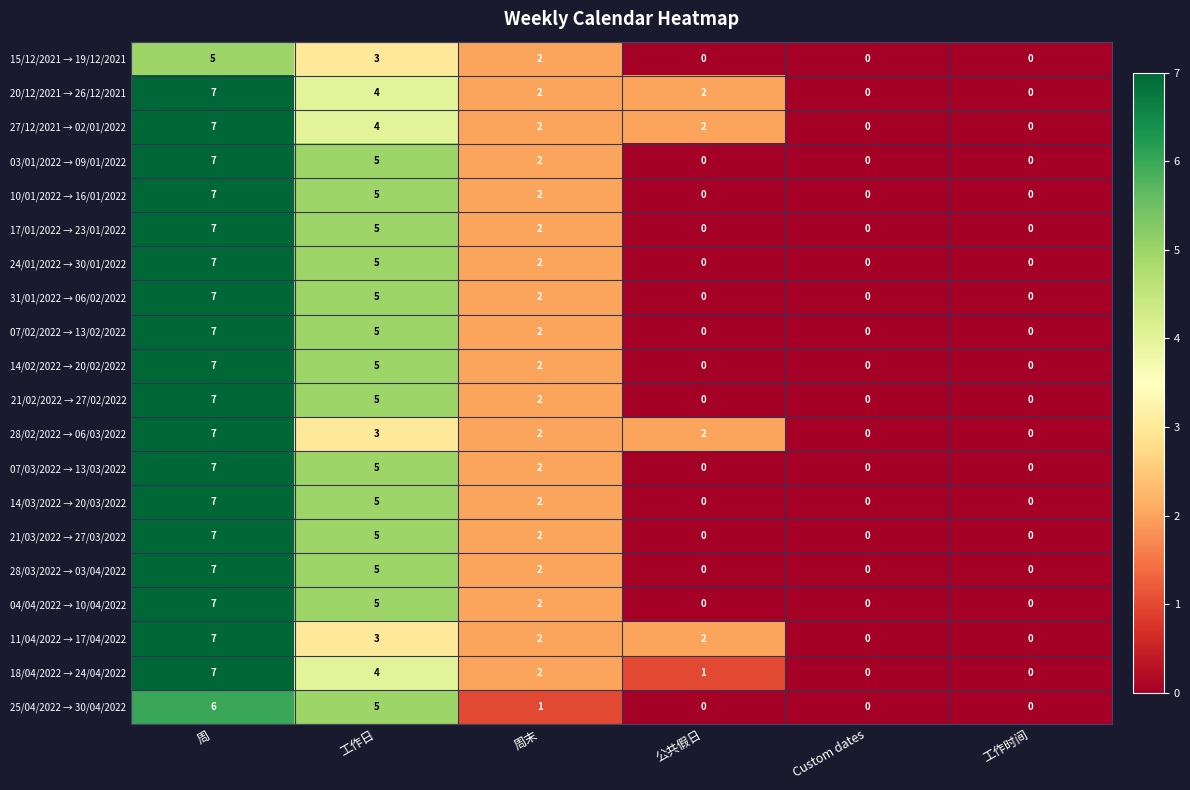

What is the difference between the maximum and minimum values in the 24/01/2022 → 30/01/2022 series?

7